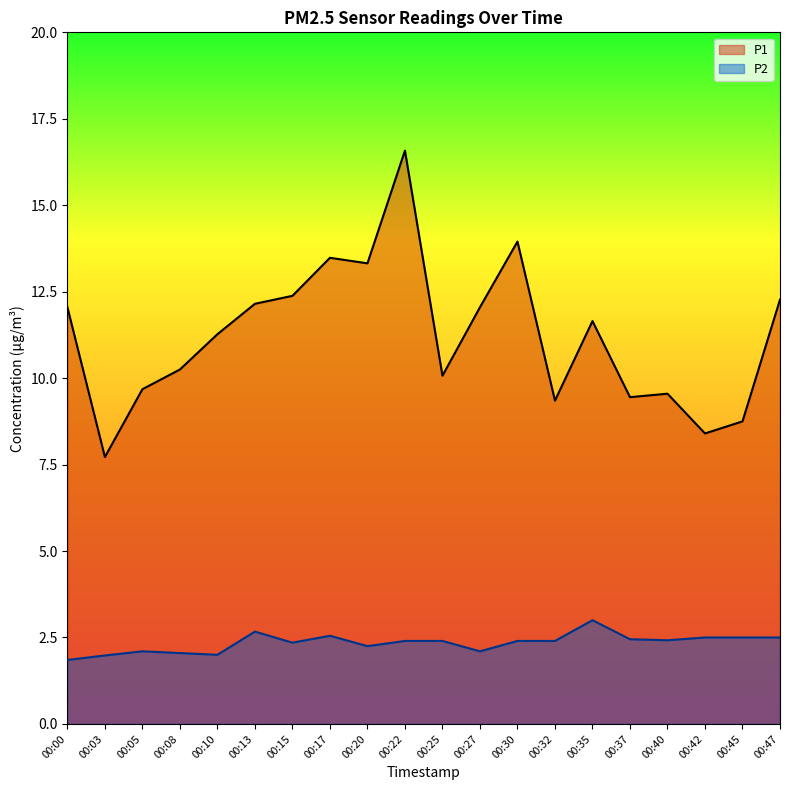

How many series are shown in this chart?

2